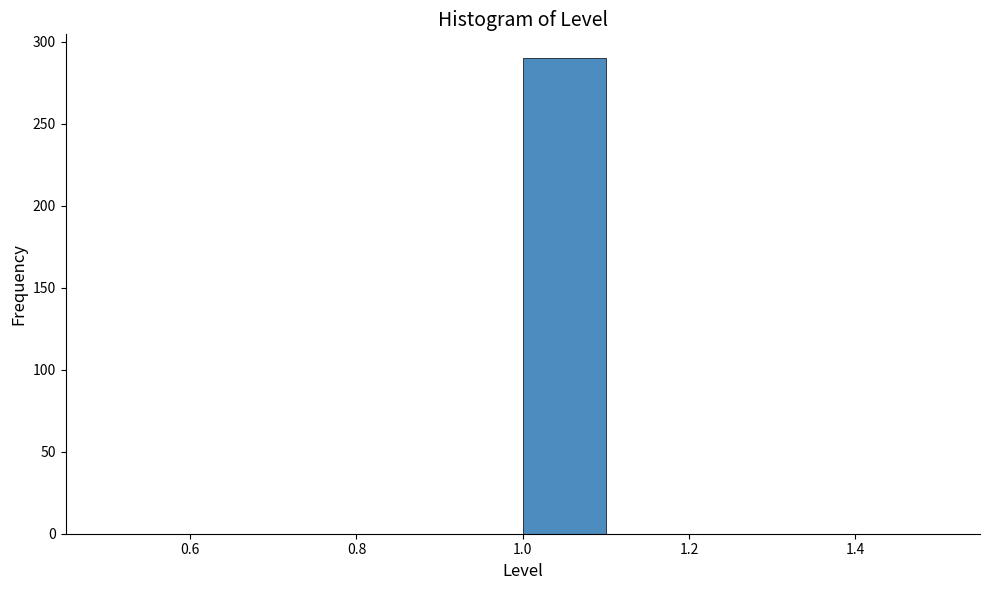

Over which range of the x-axis is the bar tallest?

1.0 to 1.1